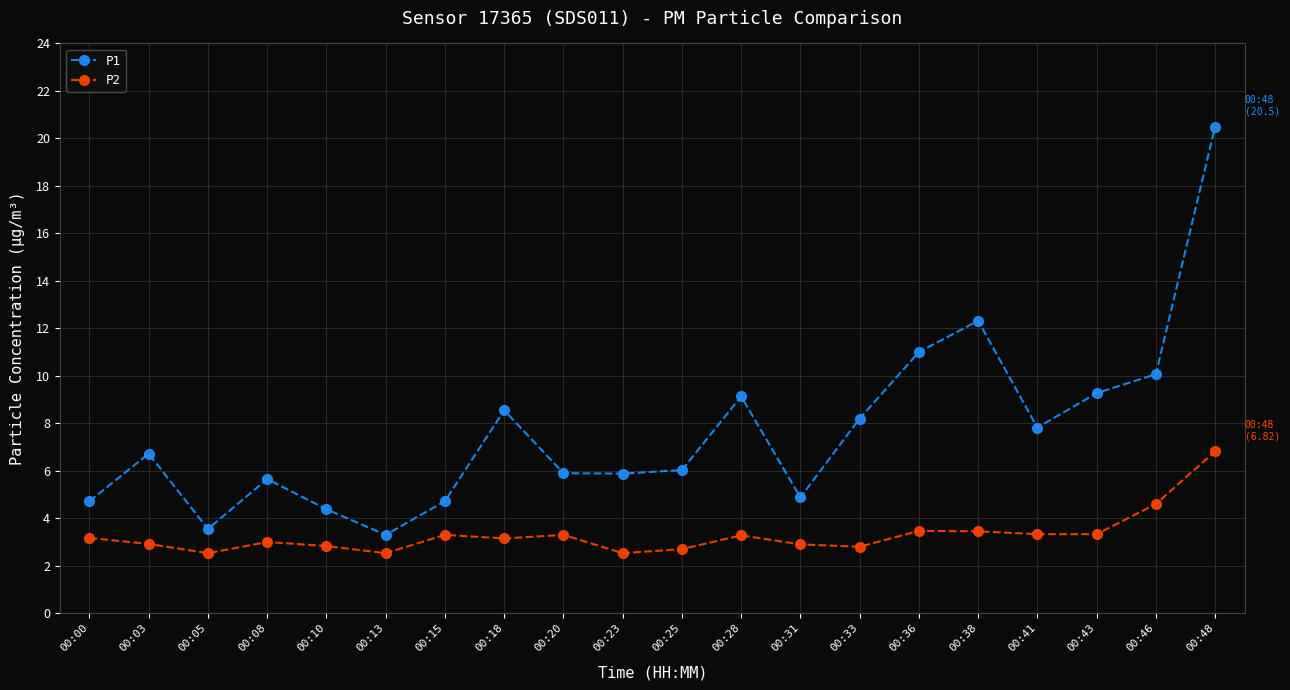

Is it true that P2 equals 3.0 at 00:08?

True